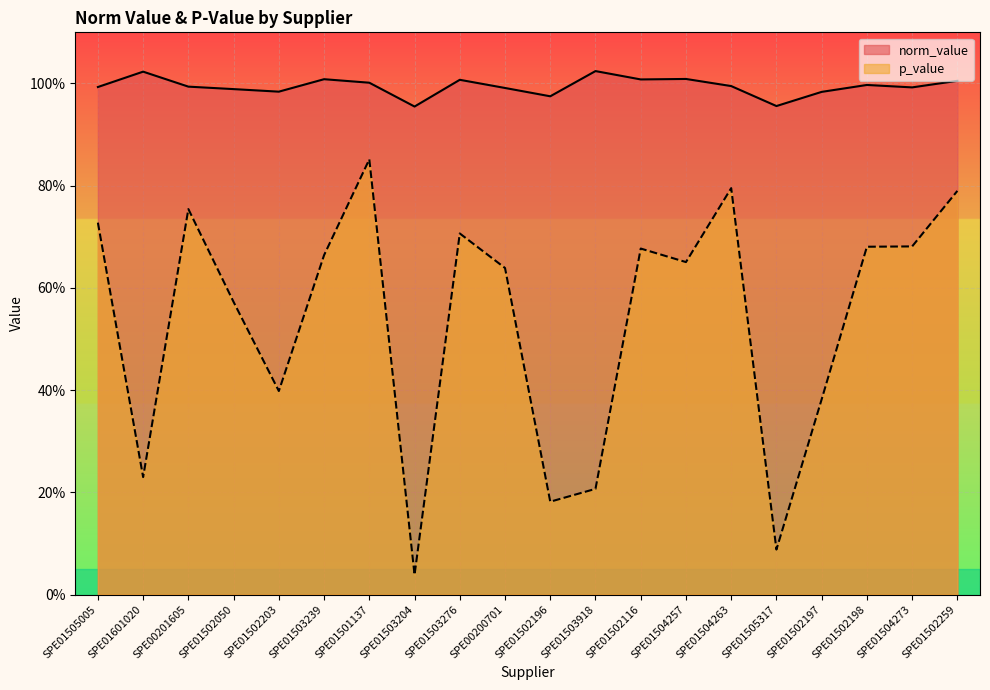

Where is norm_value nearest to the value 0?

SPE01503204